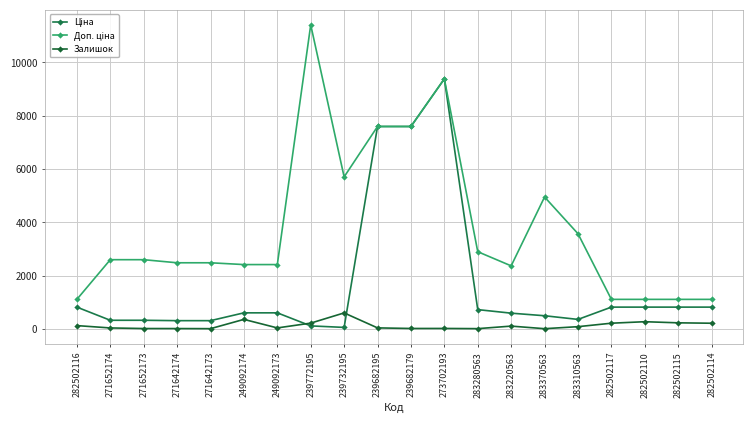

At which category is the sum across all series the highest?

273702193